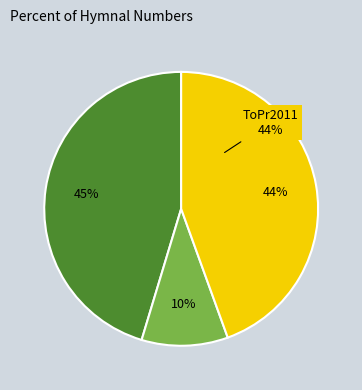

To the nearest percent, what is the difference between the largest and smallest slice percentages?

35%